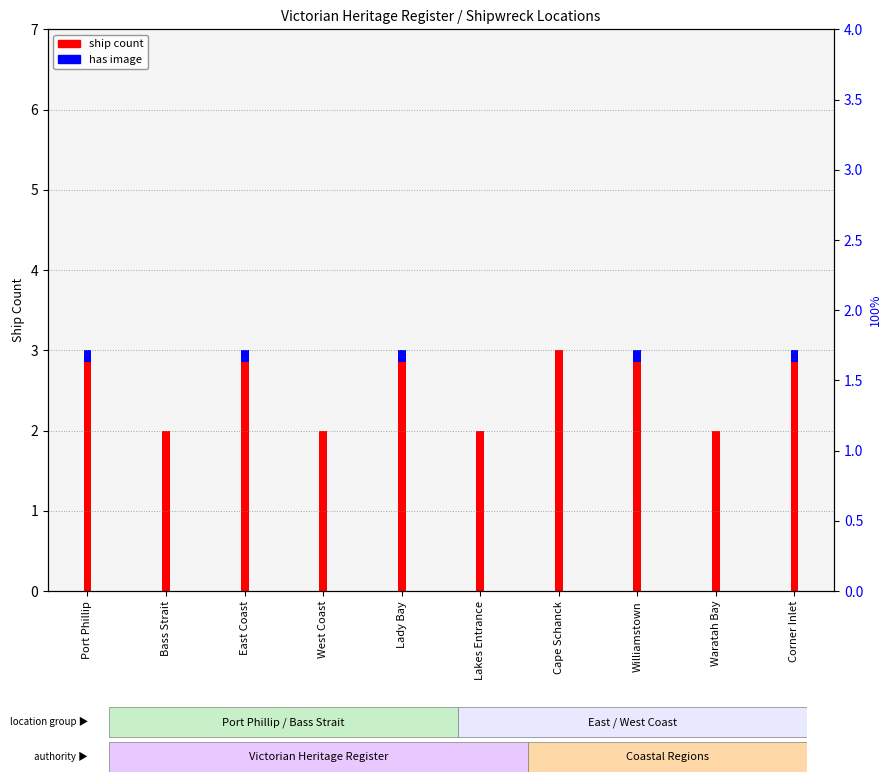

Does the chart contain any negative values?

No